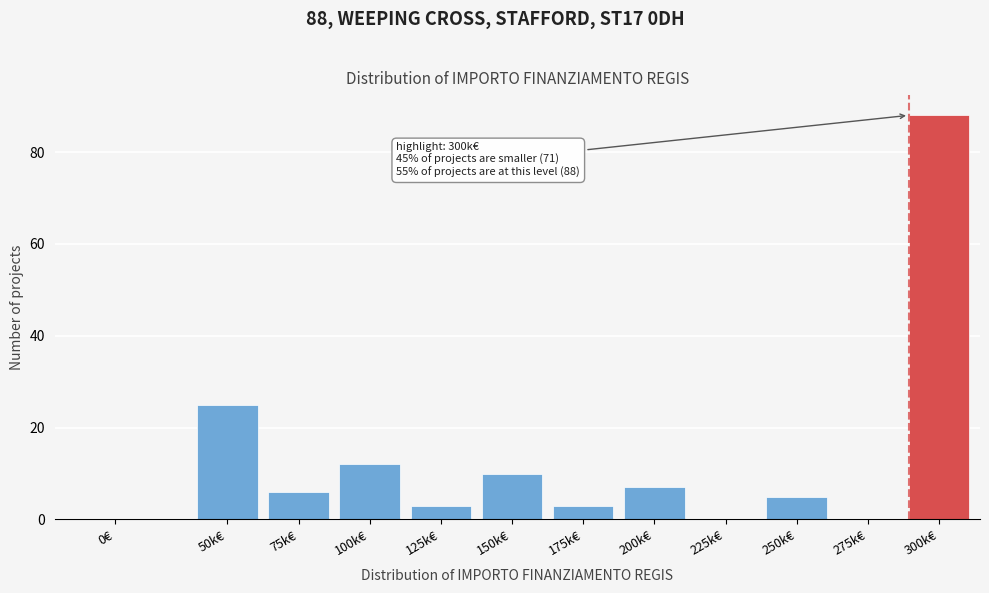

Reading left to right, extract all data points from this chart.

0€=0	50k€=25	75k€=6	100k€=12	125k€=3	150k€=10	175k€=3	200k€=7	225k€=0	250k€=5	275k€=0	300k€=88